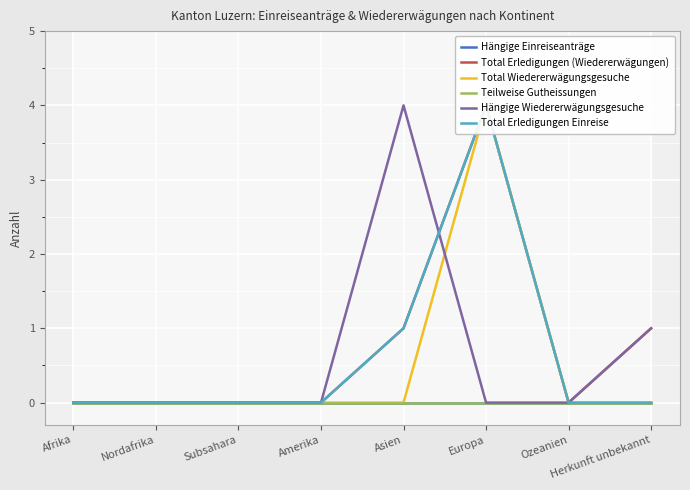

Is the value of Total Erledigungen Einreise at Asien greater than the value of Total Erledigungen (Wiedererwägungen) at Amerika?

Yes